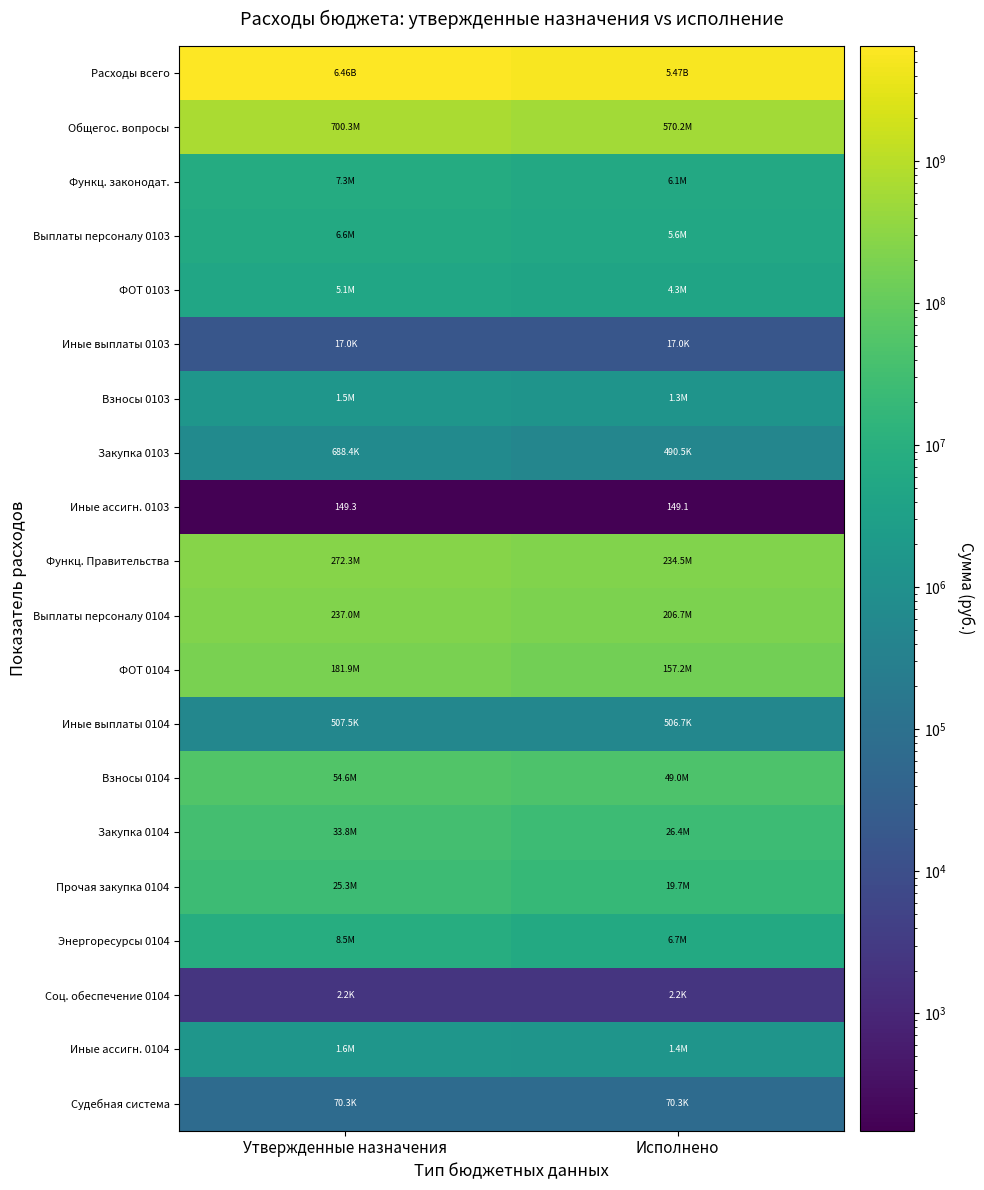

What is the difference between the Общегос. вопросы values at Утвержденные назначения and Исполнено?

130083508.8